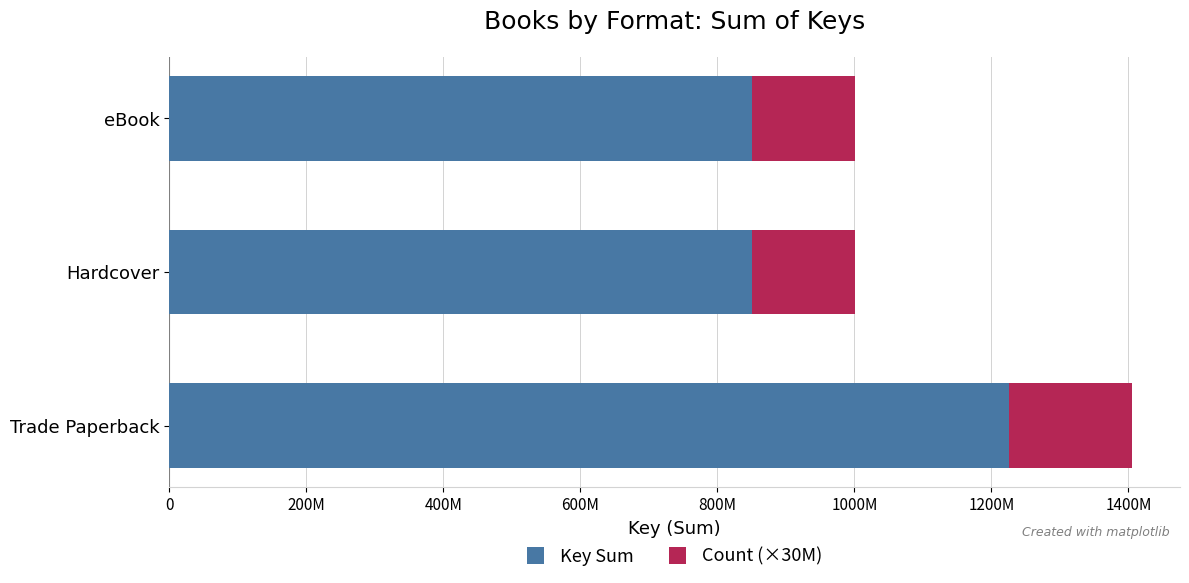

What are all the series names shown in the legend?

Key Sum, Count (×30M)